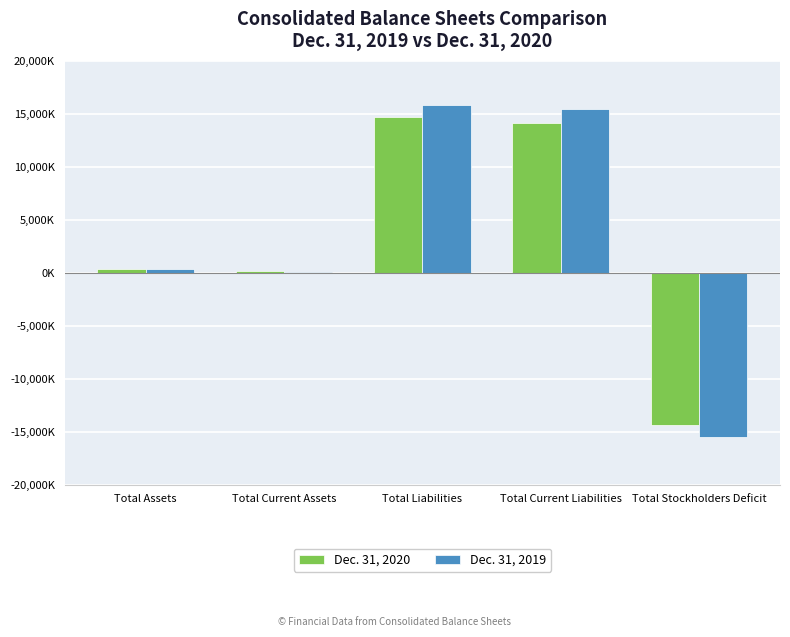

Between Total Liabilities and Total Assets, which is larger?

Total Liabilities